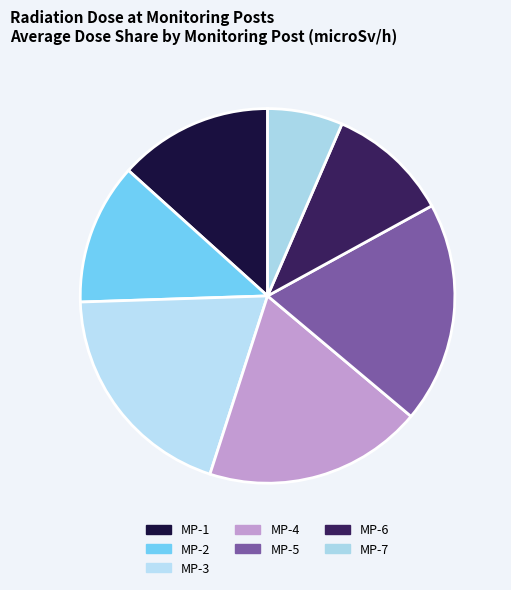

Is the sum of MP-1 and MP-2 greater than half?

No